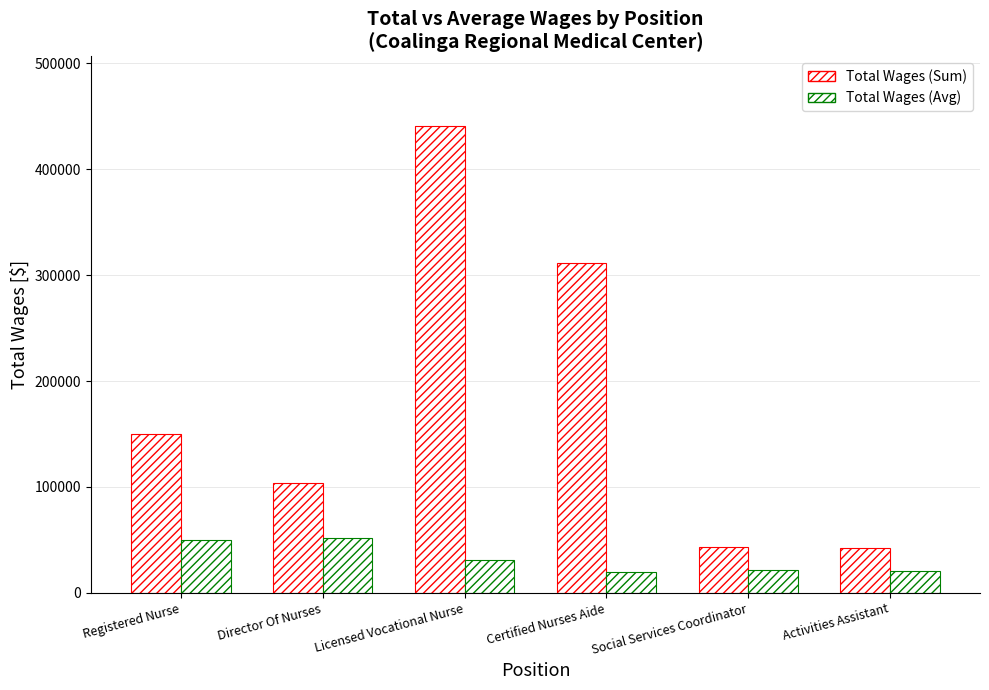

What is the minimum value for Total Wages (Avg)?

19457.0